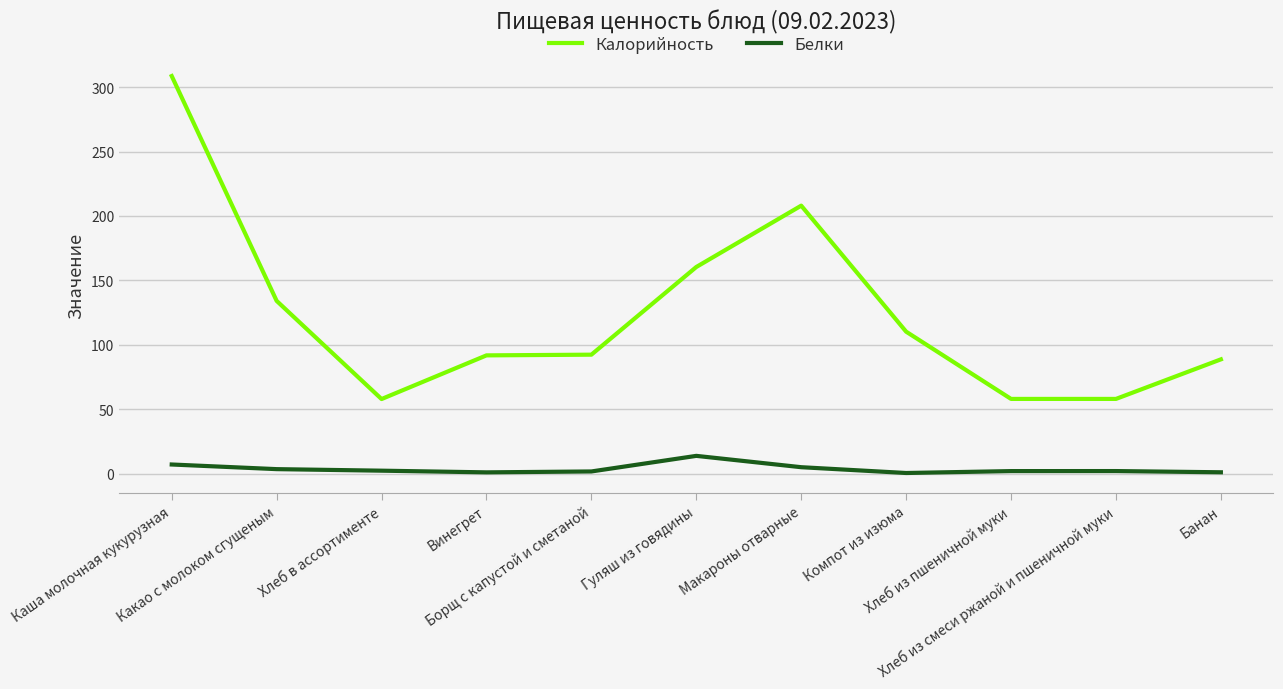

Is it true that Калорийность equals 140.3 at Борщ с капустой и сметаной?

False